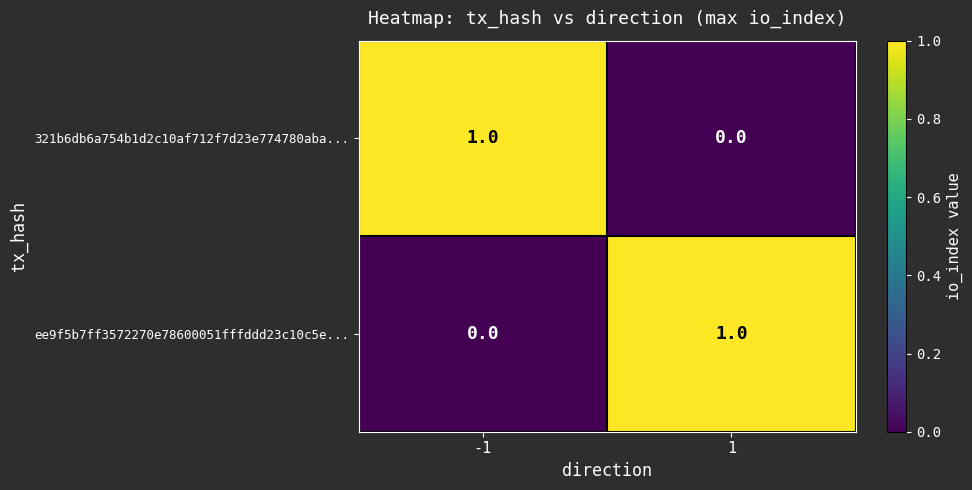

How many data points does each series have?

2